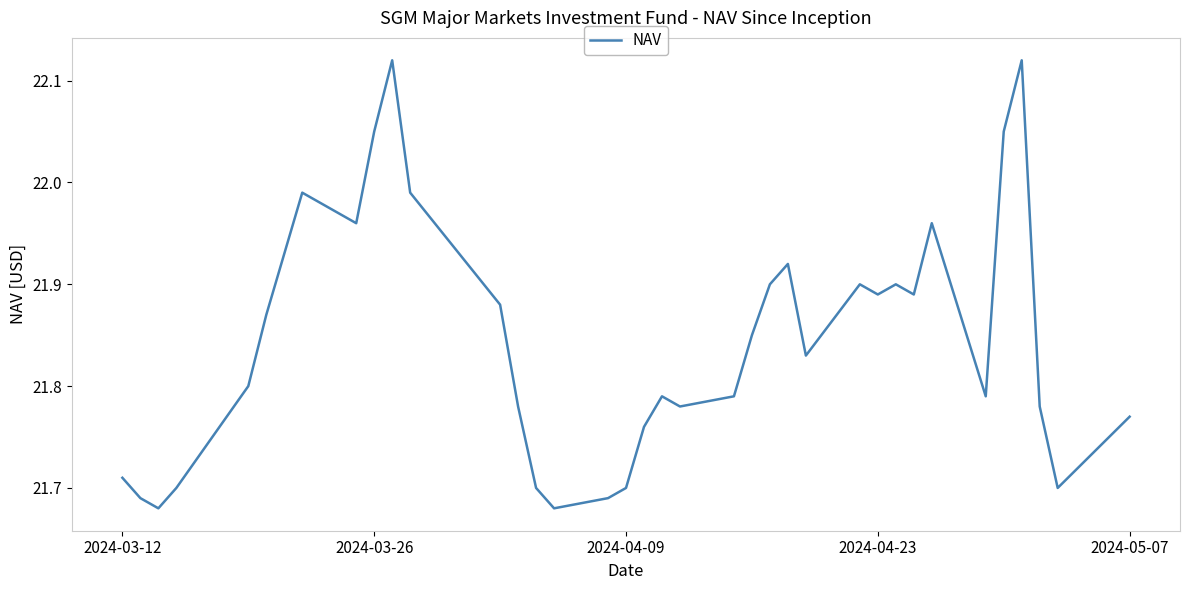

True or false: the data has more than 2 interior local peaks.

True